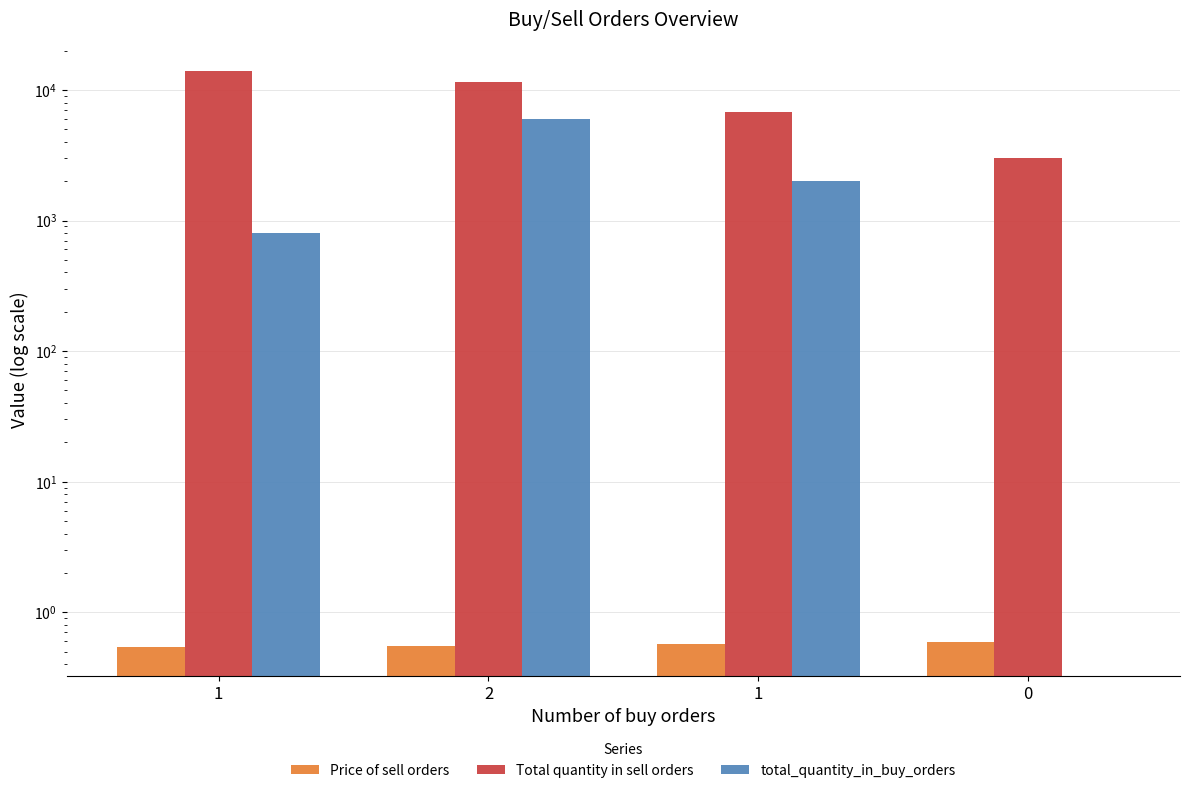

The value of Price of sell orders at 0 is 0.9. True or false?

False